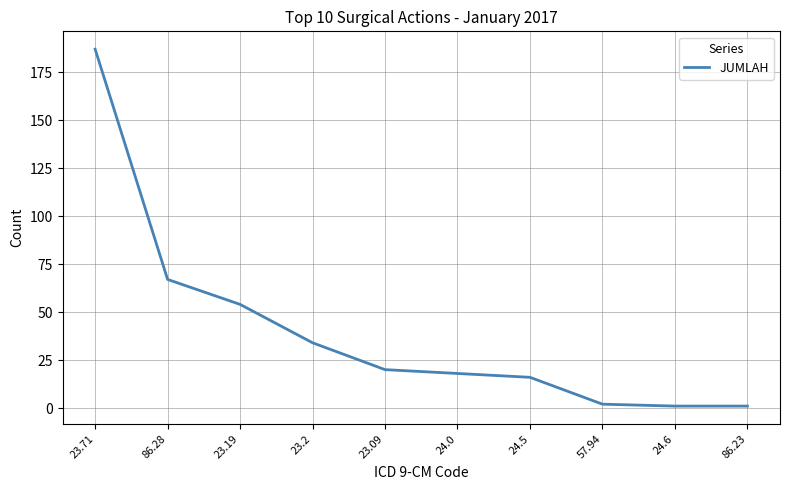

Is this an area chart (filled region under the line)?

No